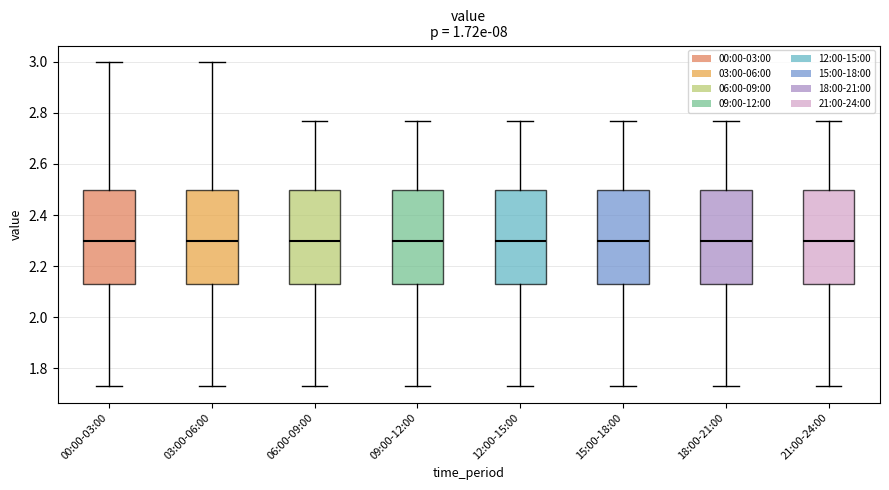

Where does the median line of the box for 18:00-21:00 sit on the y-axis? The values are not printed on the chart, so give them approximately, as read against the axis.

2.30